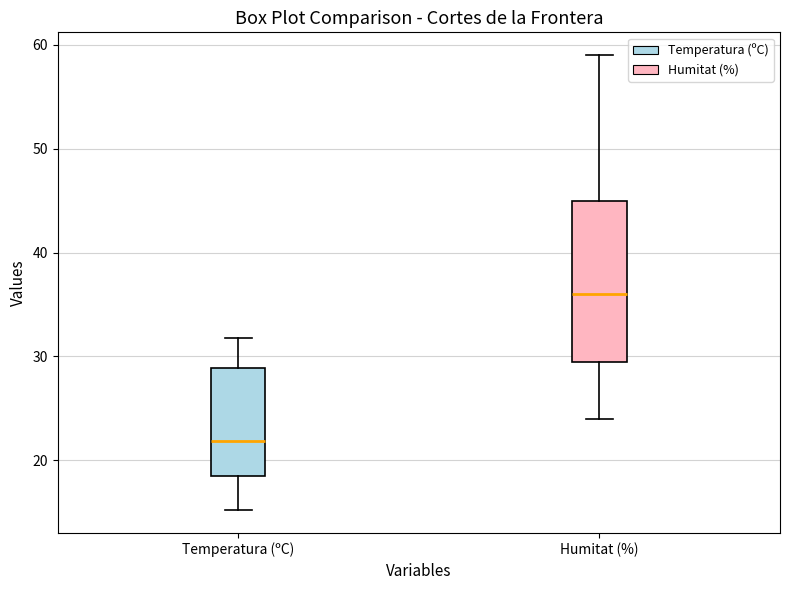

Comparing the boxes themselves (not the whiskers), which one is the tallest?

Humitat (%)